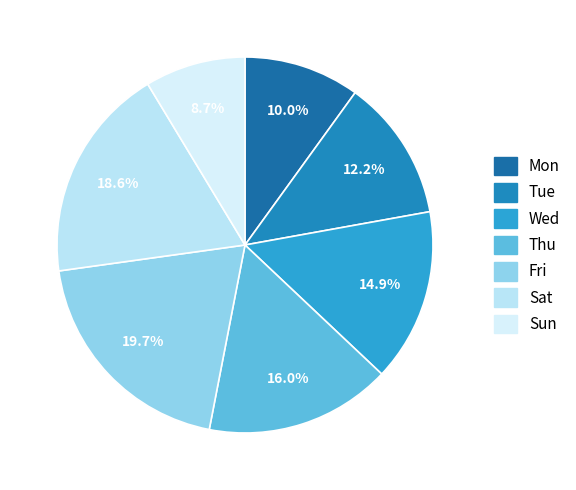

Is Thu the majority of the pie?

No